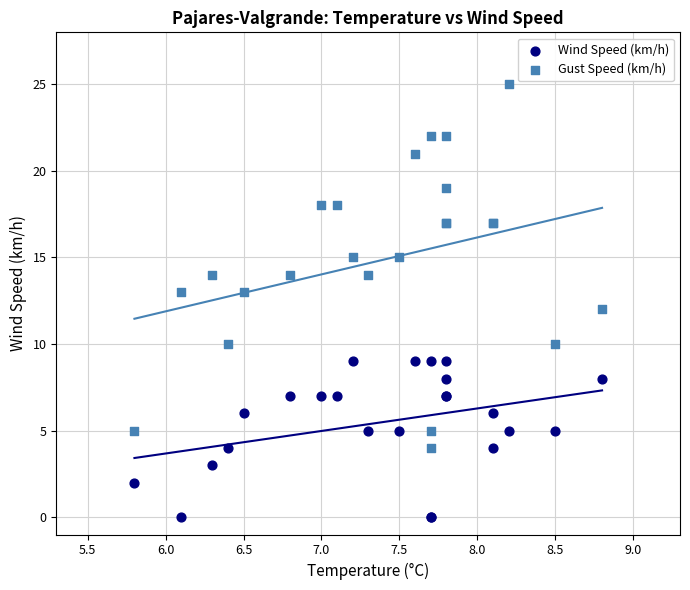

Which series reaches the maximum Y coordinate?

Gust Speed (km/h)